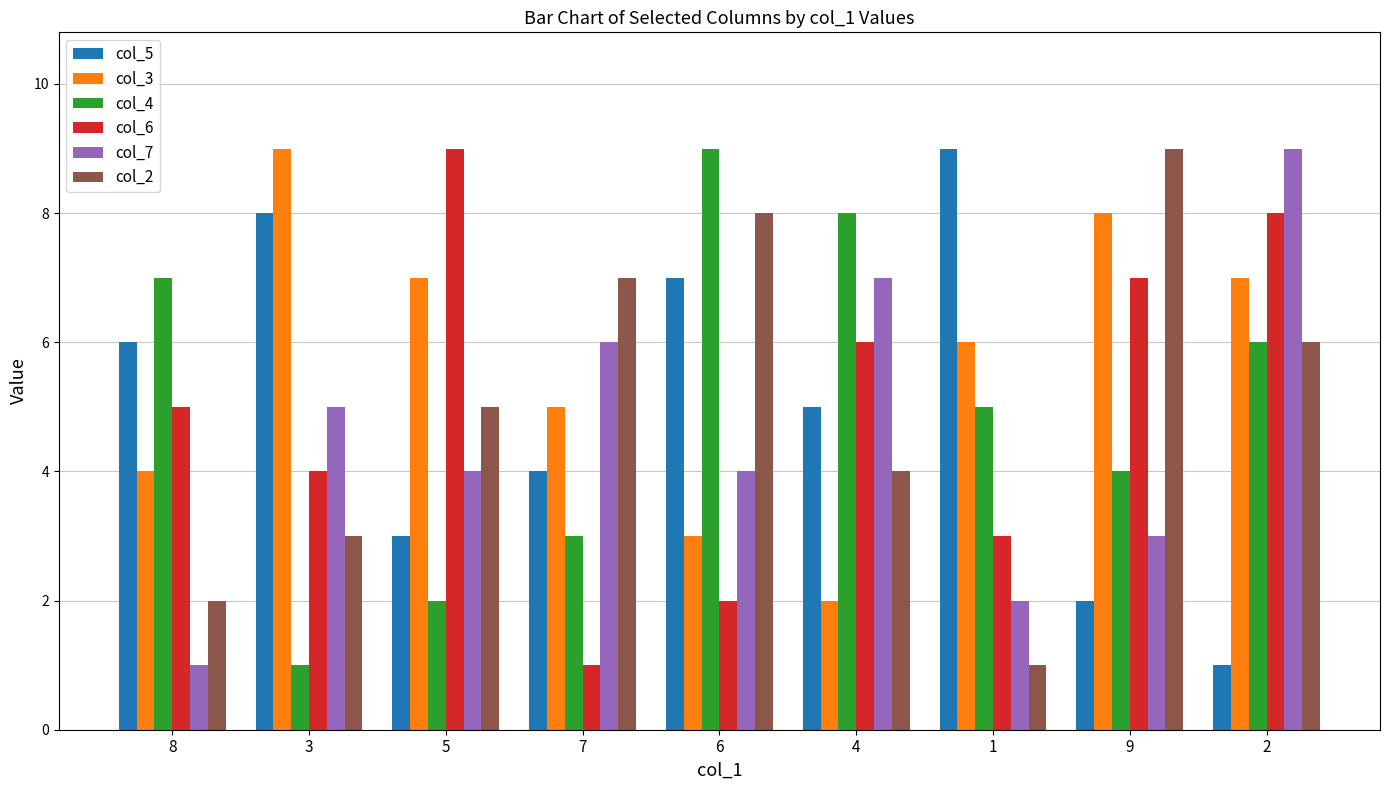

The col_6 series shows 3 at 8. True or false?

False